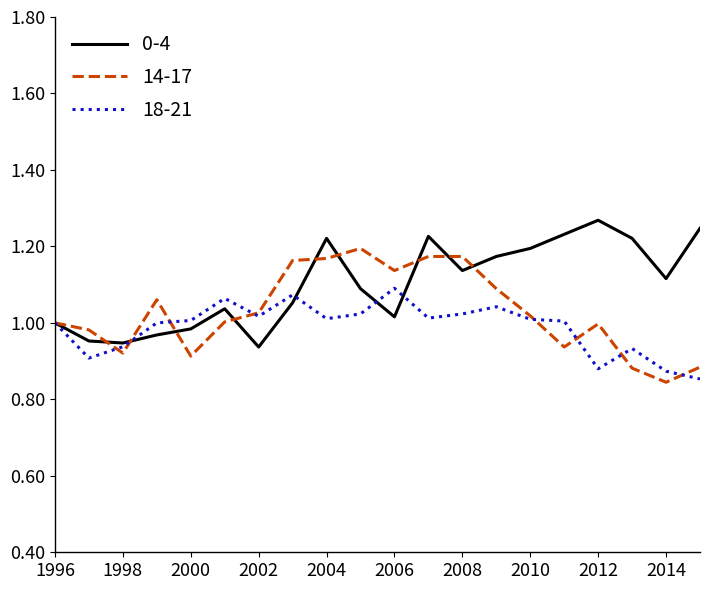

List the series in order of their overall mean, highest first.

0-4, 14-17, 18-21